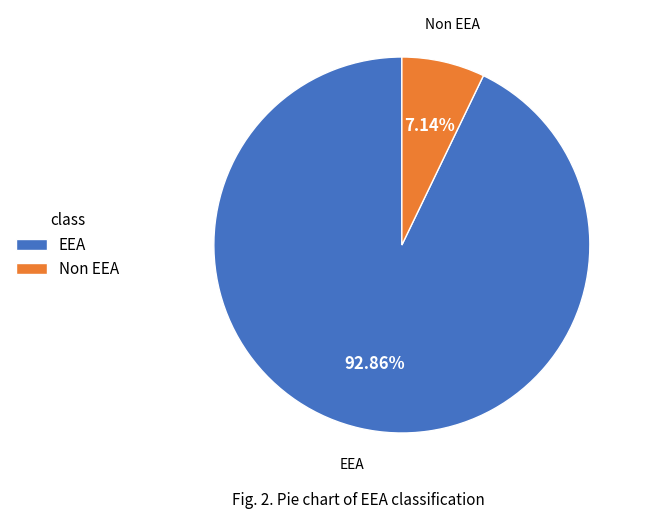

Which has a higher value, EEA or Non EEA?

EEA